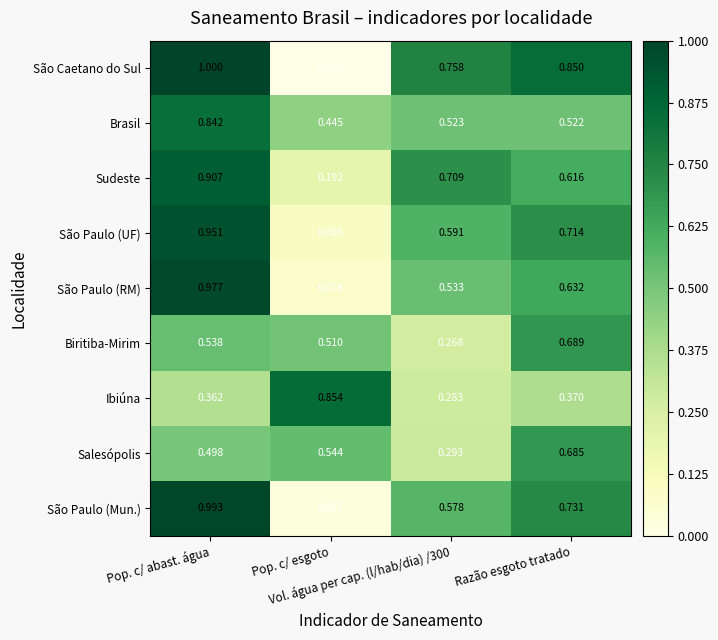

Rank the series by their maximum value, from lowest to highest.

Salesópolis, Biritiba-Mirim, Brasil, Ibiúna, Sudeste, São Paulo (UF), São Paulo (RM), São Paulo (Mun.), São Caetano do Sul